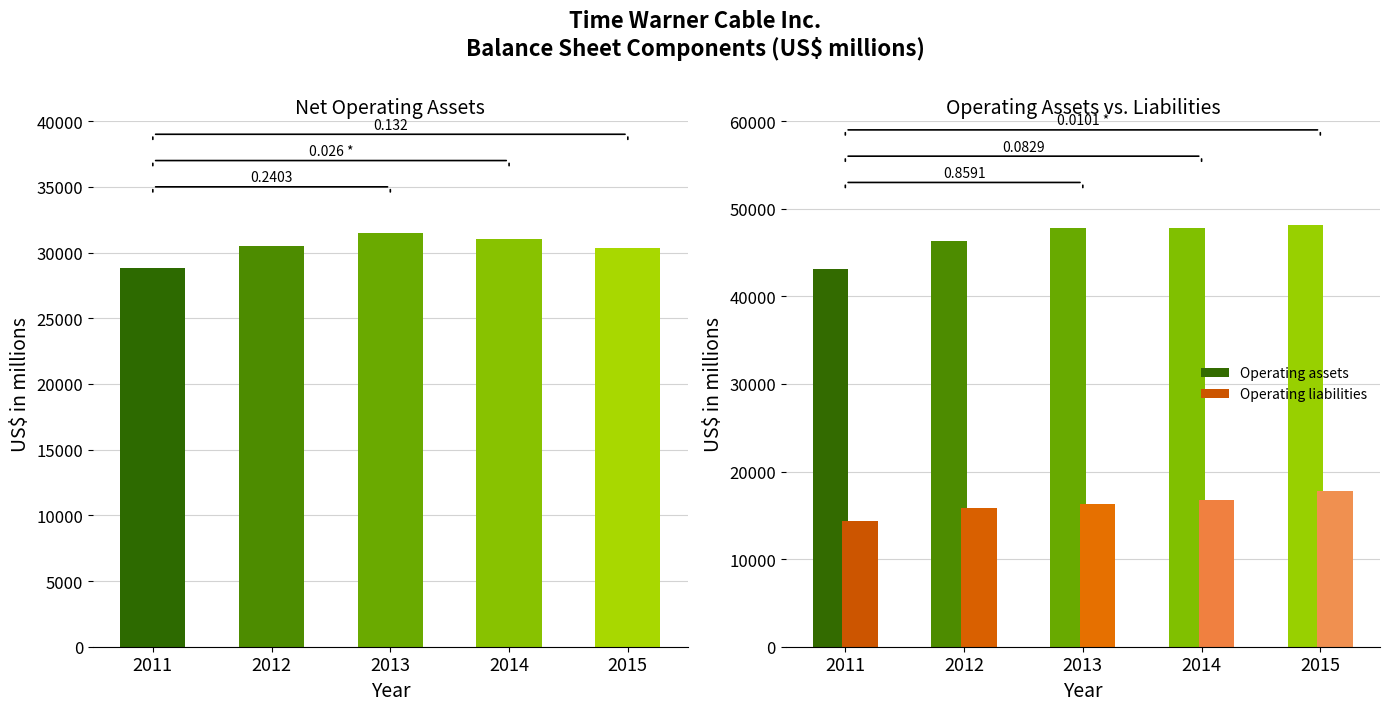

List the series in order of their overall mean, lowest first.

Operating liabilities, Net operating assets, Operating assets